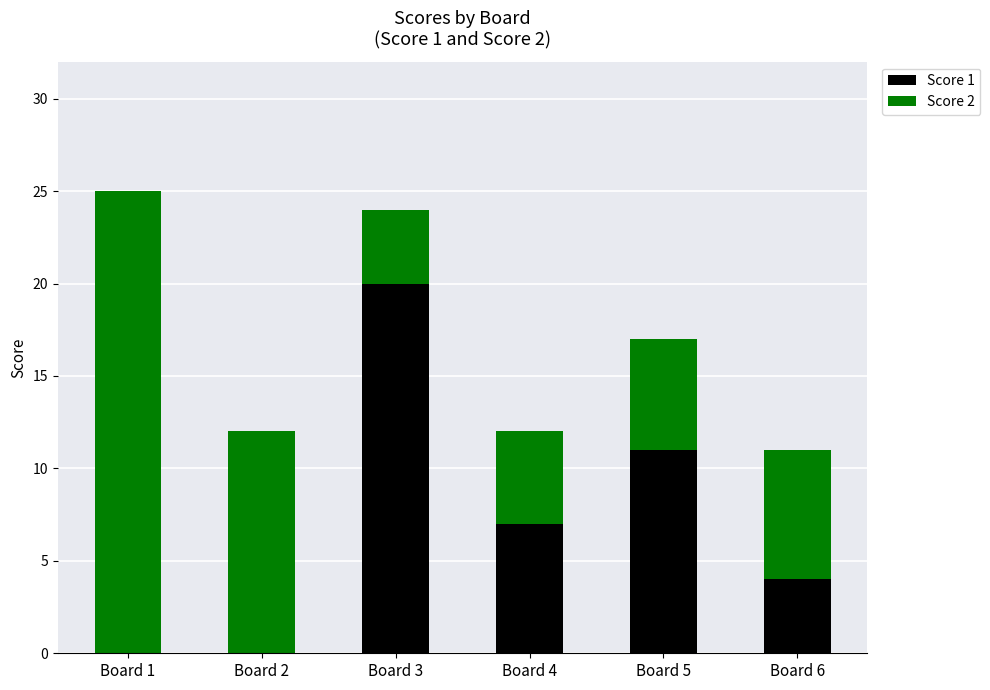

What is the maximum value for Score 1?

20